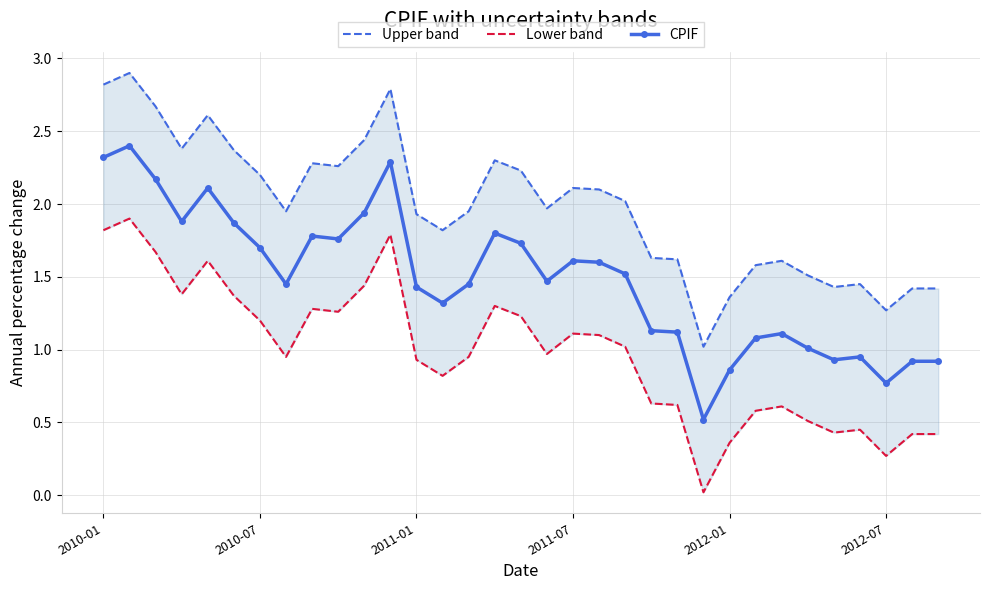

What is the lowest value of the CPIF series?

0.5